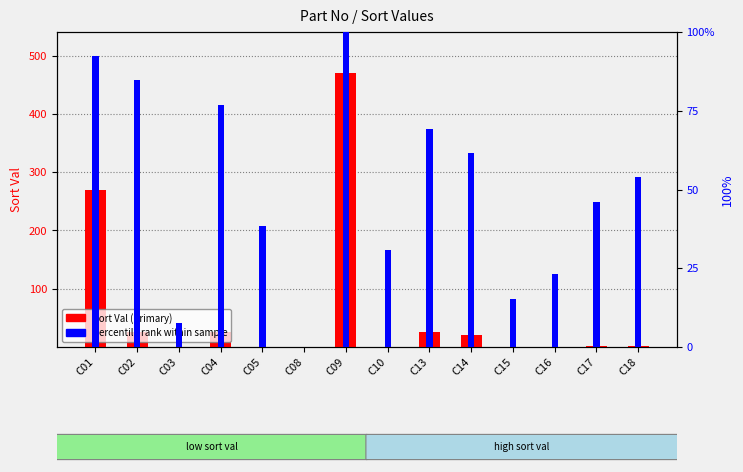

What is the total value across all series at C16?

23.1